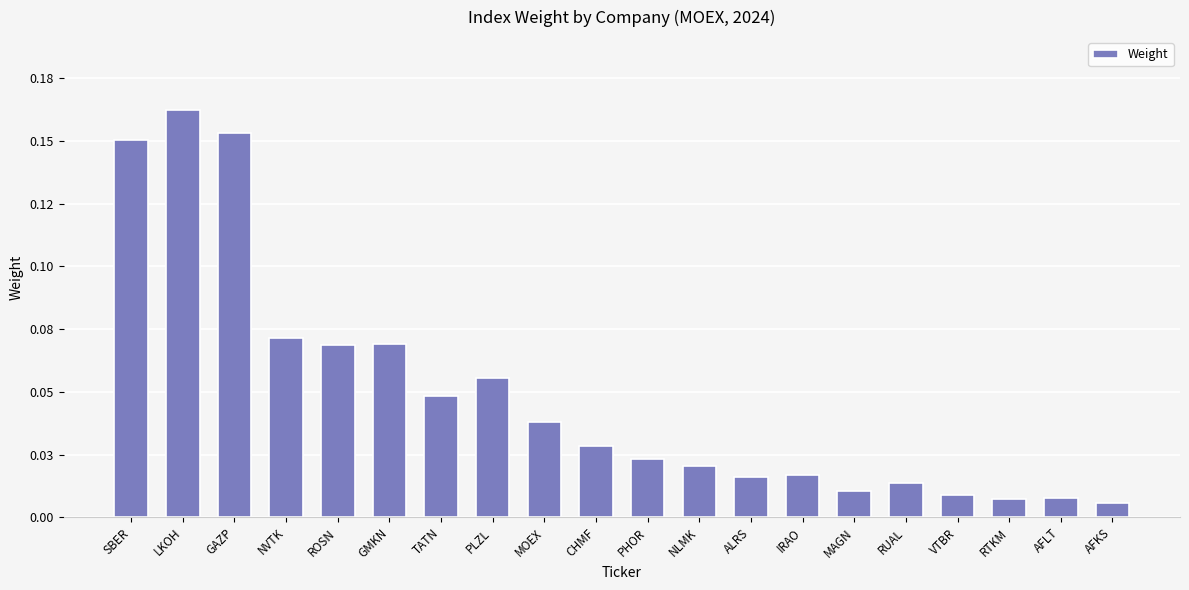

Does the chart contain any negative values?

No